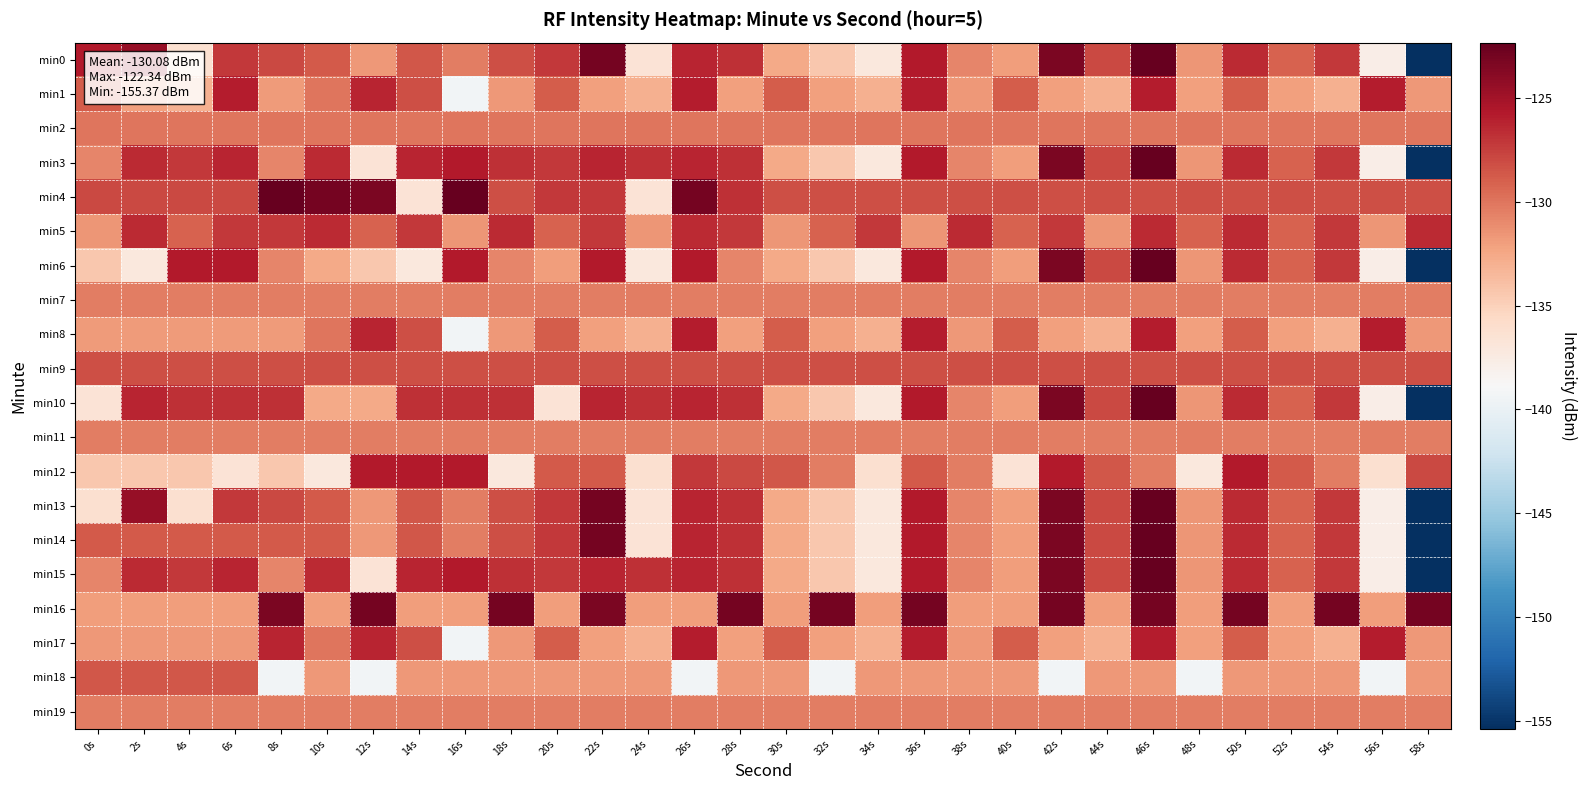

At which category is the sum across all series the highest?

46s